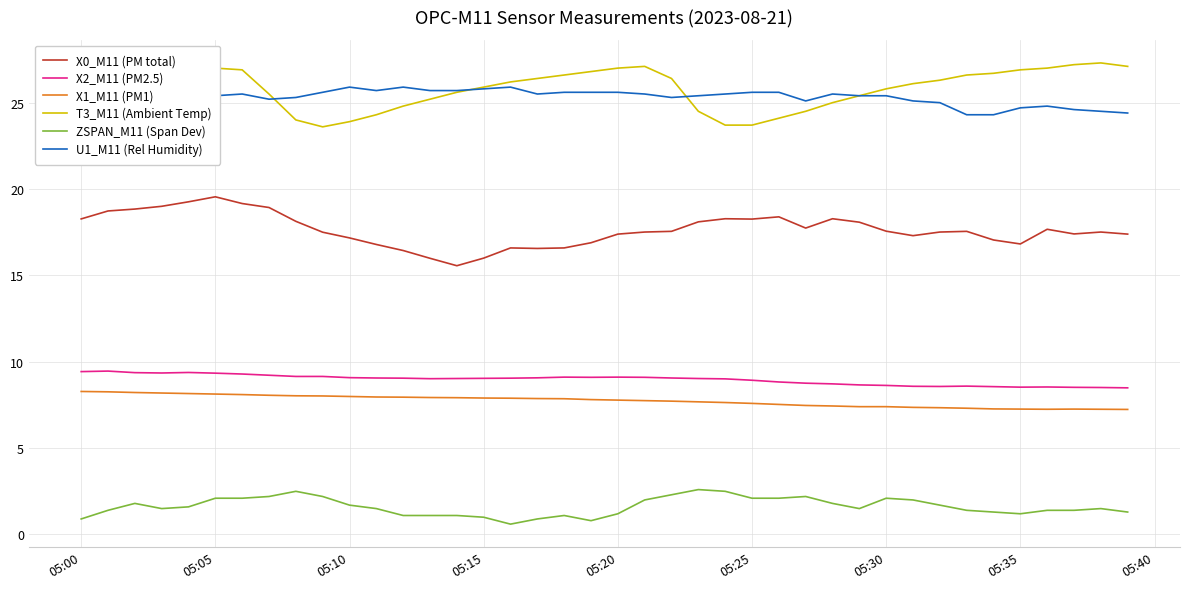

True or false: ZSPAN_M11 (Span Dev) and T3_M11 (Ambient Temp) cross at least once.

False